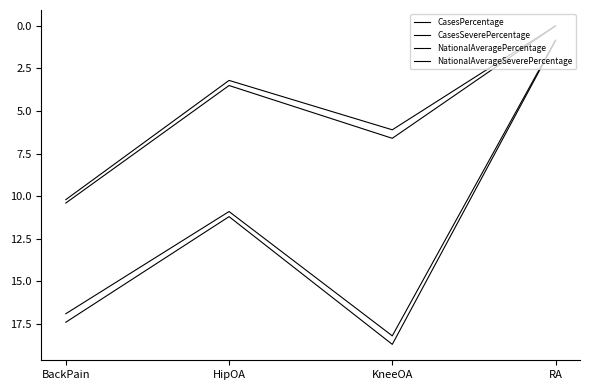

At which category is the sum across all series the highest?

BackPain